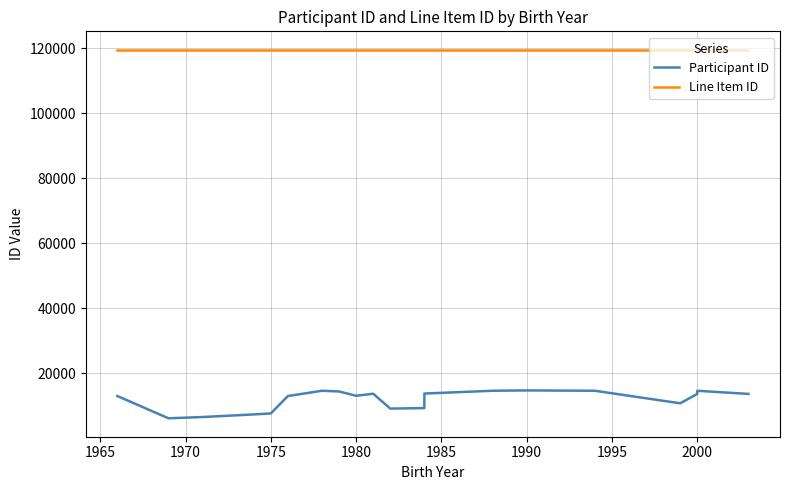

Reading left to right, extract all data points from this chart.

Participant ID: 13045	6196	6584	7388	7691	13044	14663	14451	13117	13753	9180	9330	13802	14668	14767	14661	10809	13693	14660	13694
Line Item ID: 119510	119510	119510	119510	119510	119510	119510	119510	119510	119510	119510	119510	119510	119510	119510	119510	119510	119510	119510	119510